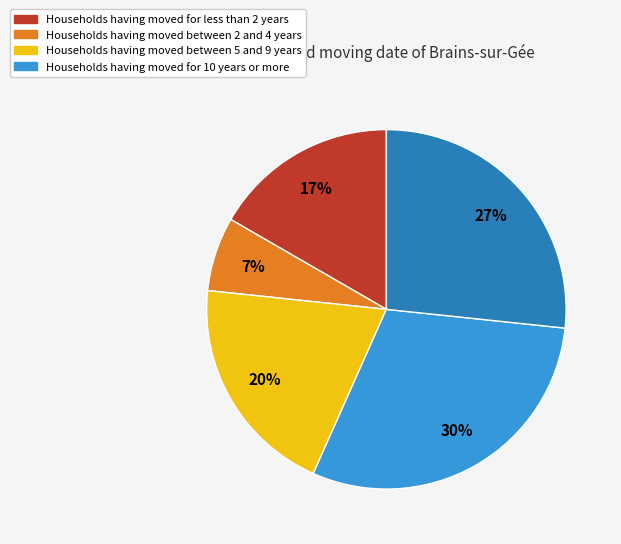

To the nearest percent, what is the difference between the largest and smallest slice percentages?

23%